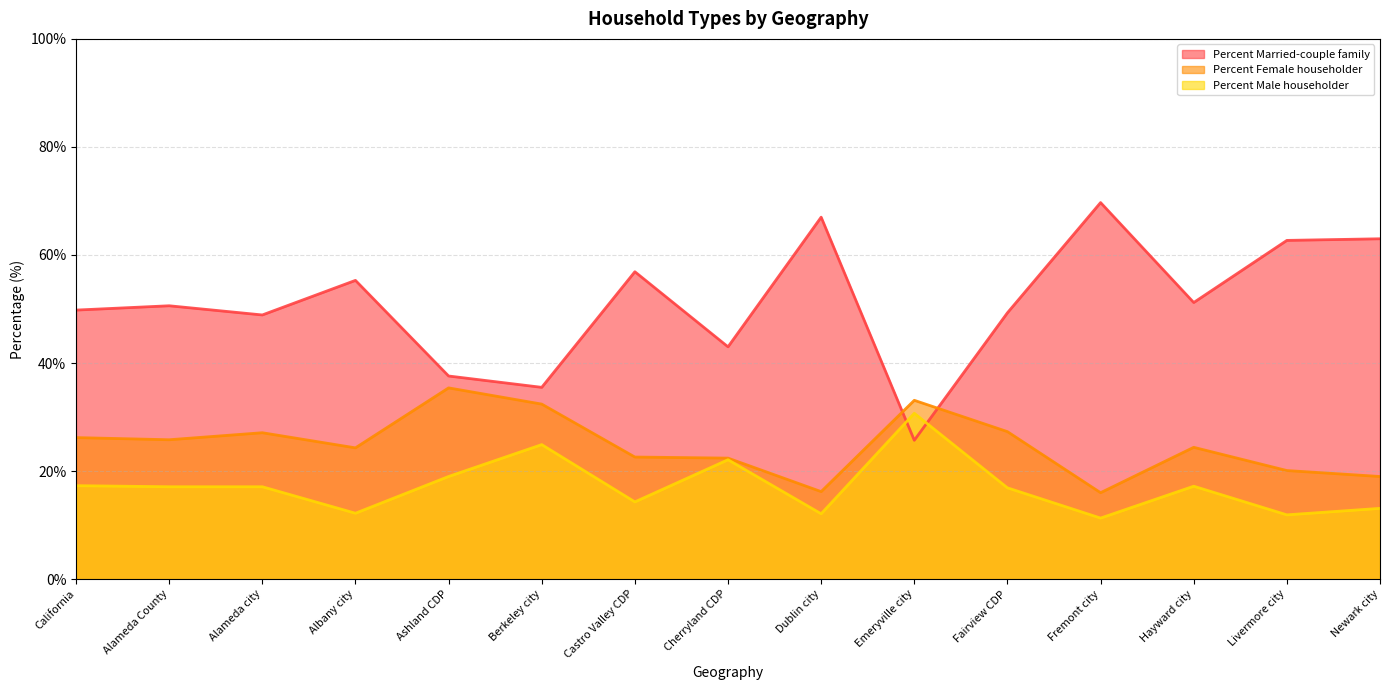

Which series has the largest range (max minus min)?

Percent Married-couple family